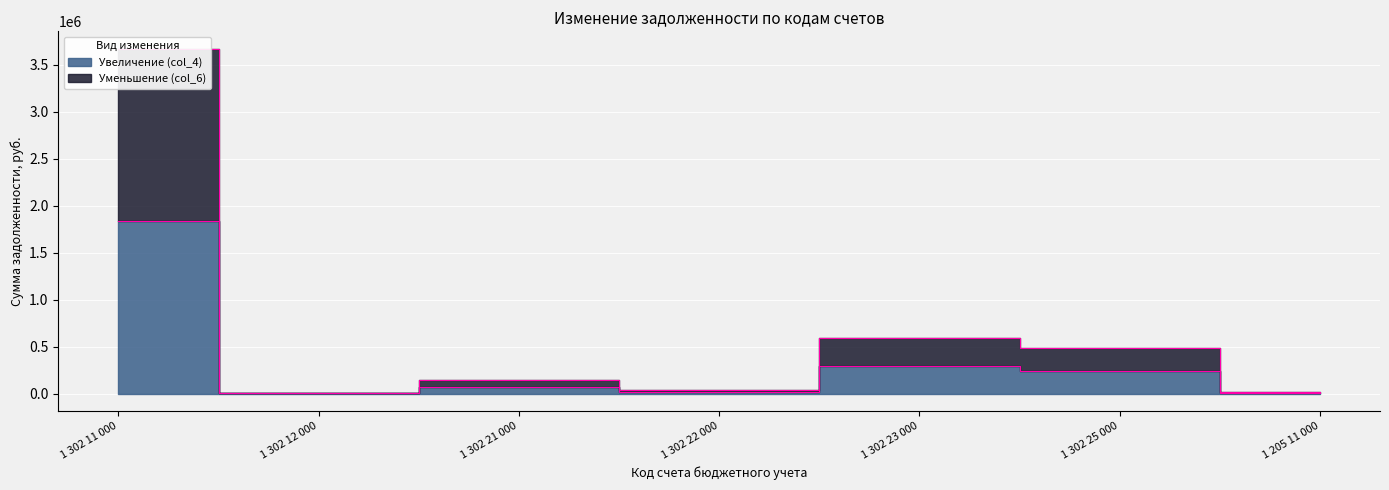

What is the lowest value of the Уменьшение (col_6) series?

10696.0